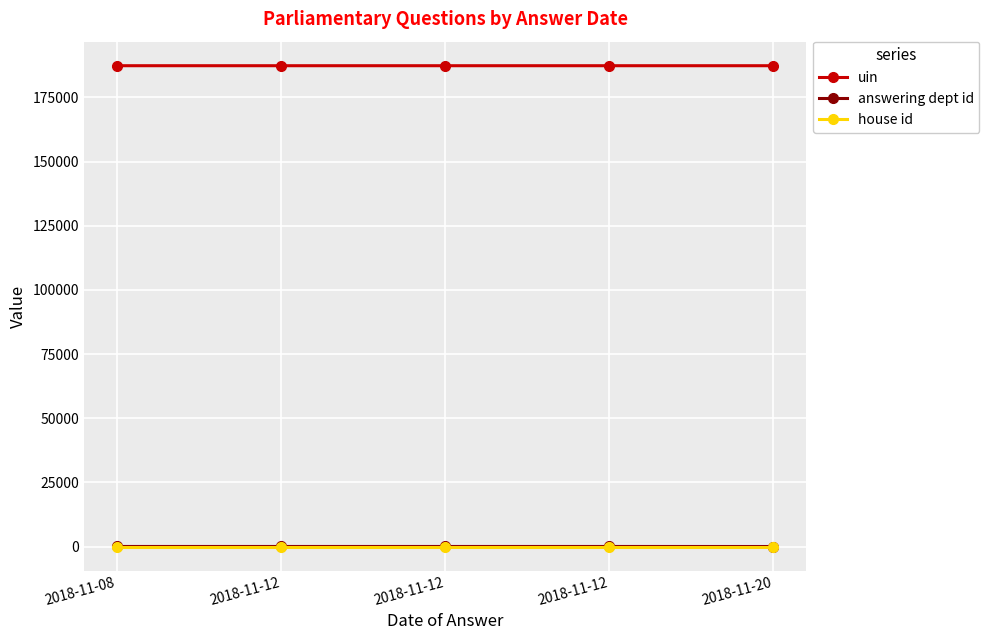

Where is answering dept id nearest to the value 8?

2018-11-08